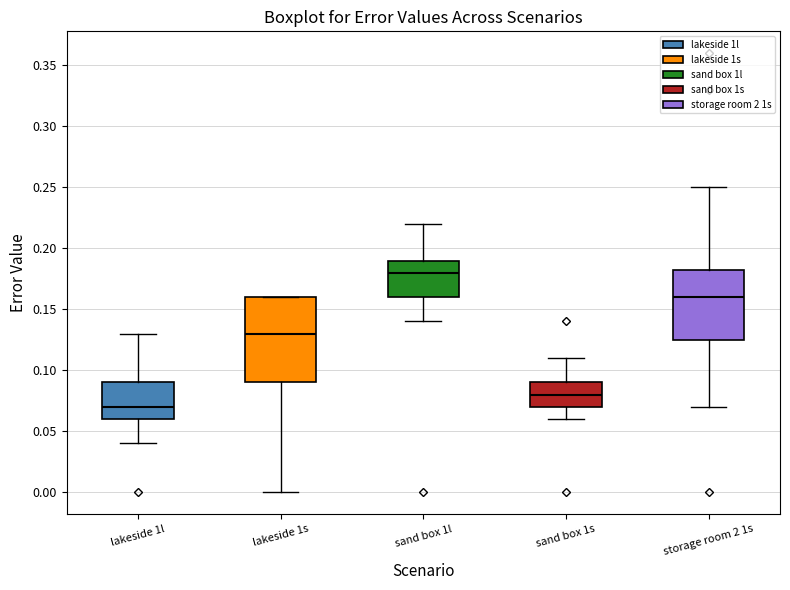

Which box's median line is the highest?

sand box 1l